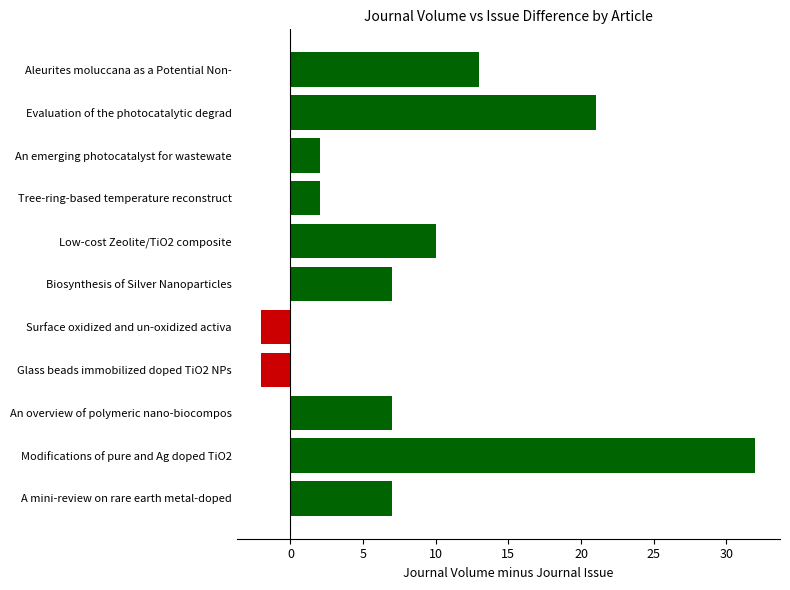

True or false: the data shows 7 at Biosynthesis of Silver Nanoparticles.

True